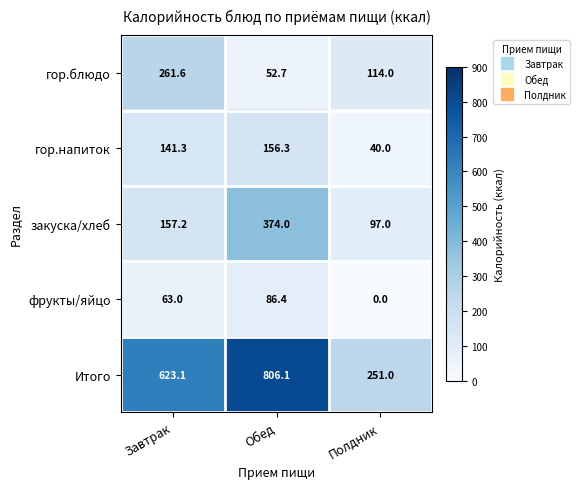

Reading left to right, transcribe all the data shown in this chart.

гор.блюдо: 261.6	52.7	114.0
гор.напиток: 141.3	156.3	40.0
закуска/хлеб: 157.2	374.0	97.0
фрукты/яйцо: 63.0	86.4	0.0
Итого: 623.1	806.1	251.0